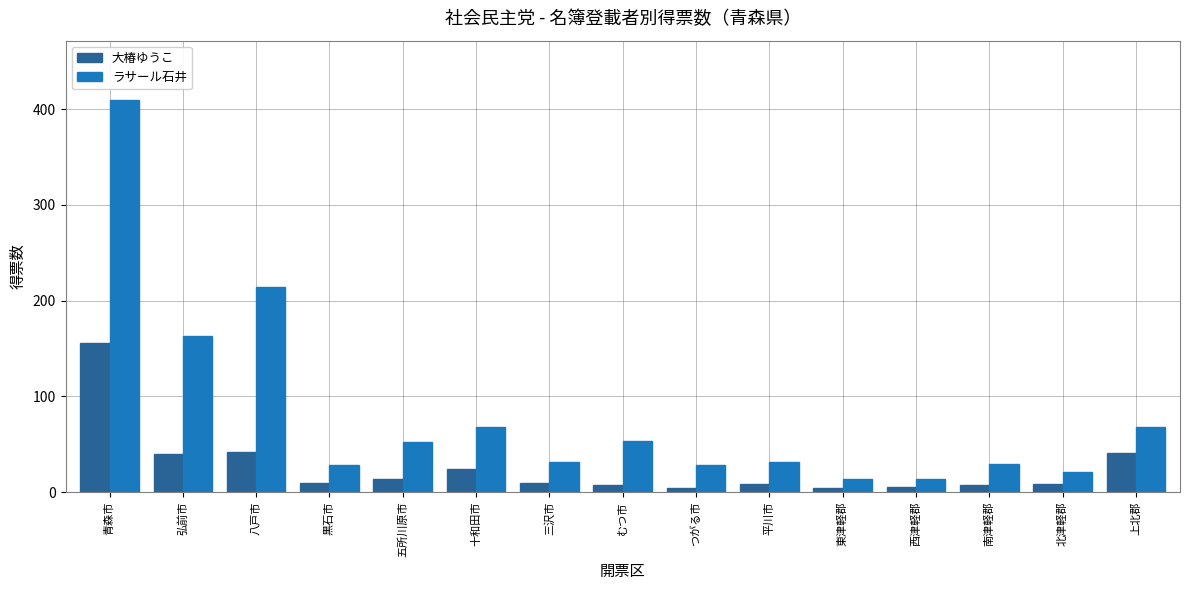

What position from the left is 東津軽郡?

11